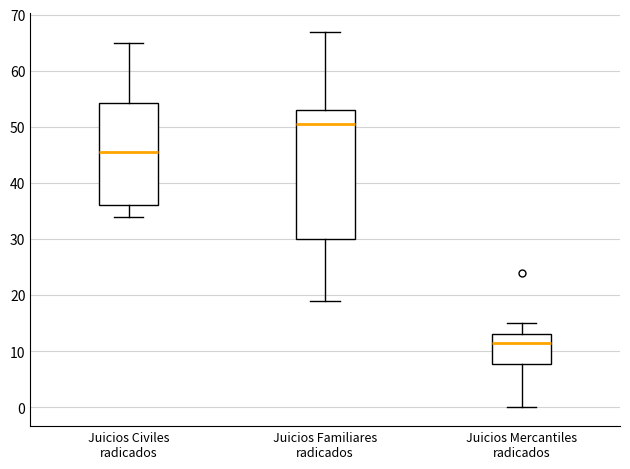

Reading left to right, transcribe this box plot: for each box, give where its median line is, the range the box spans, and where its two whiskers end, as read against the y-axis. The values are not printed on the chart, so give them approximately, as read against the axis.

Juicios Civiles radicados: median 46, box 36 to 54, whiskers 34 to 65
Juicios Familiares radicados: median 51, box 30 to 53, whiskers 19 to 67
Juicios Mercantiles radicados: median 12, box 8 to 13, whiskers 0 to 15